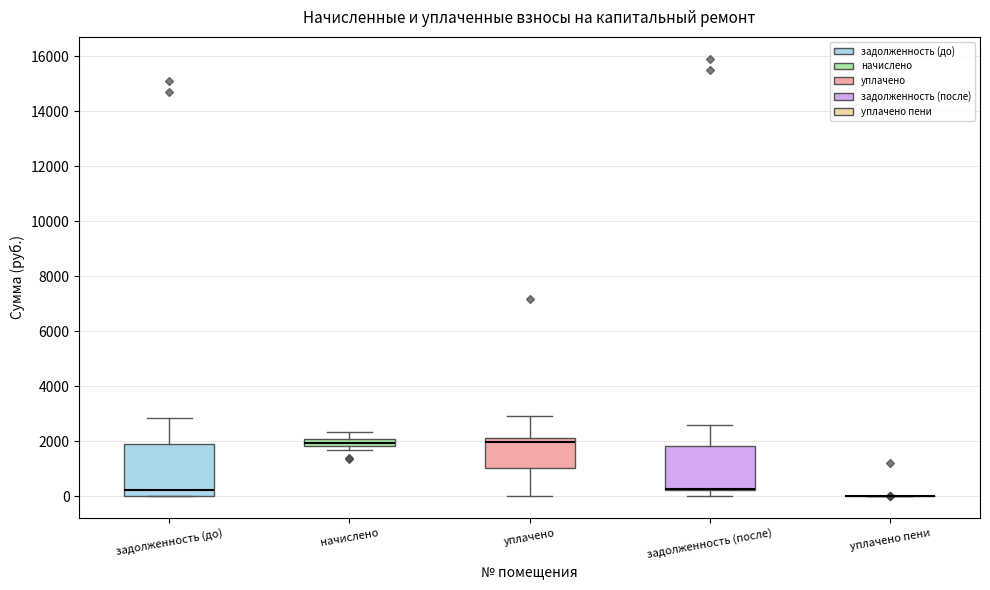

Comparing the boxes themselves (not the whiskers), which one is the tallest?

задолженность (до)